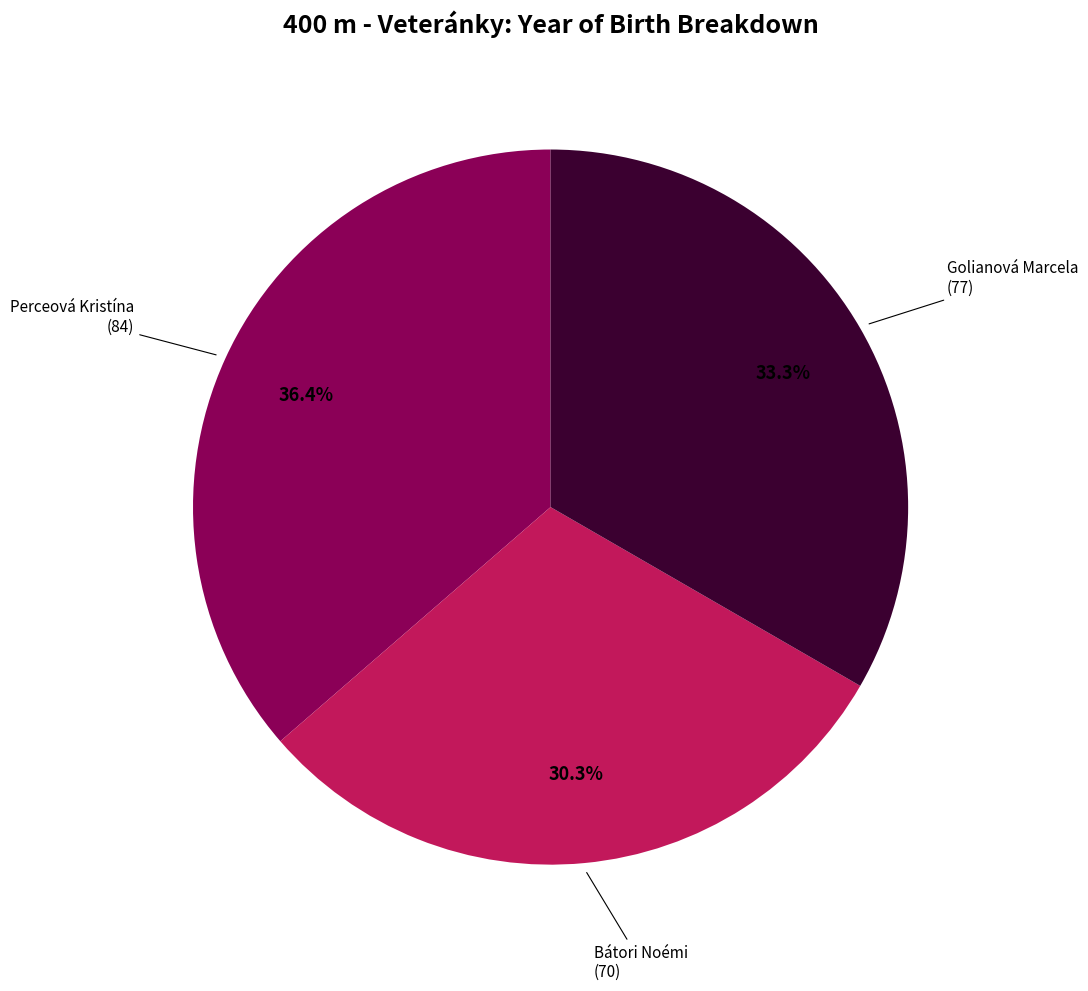

Which category has the biggest portion of the pie?

Perceová Kristína